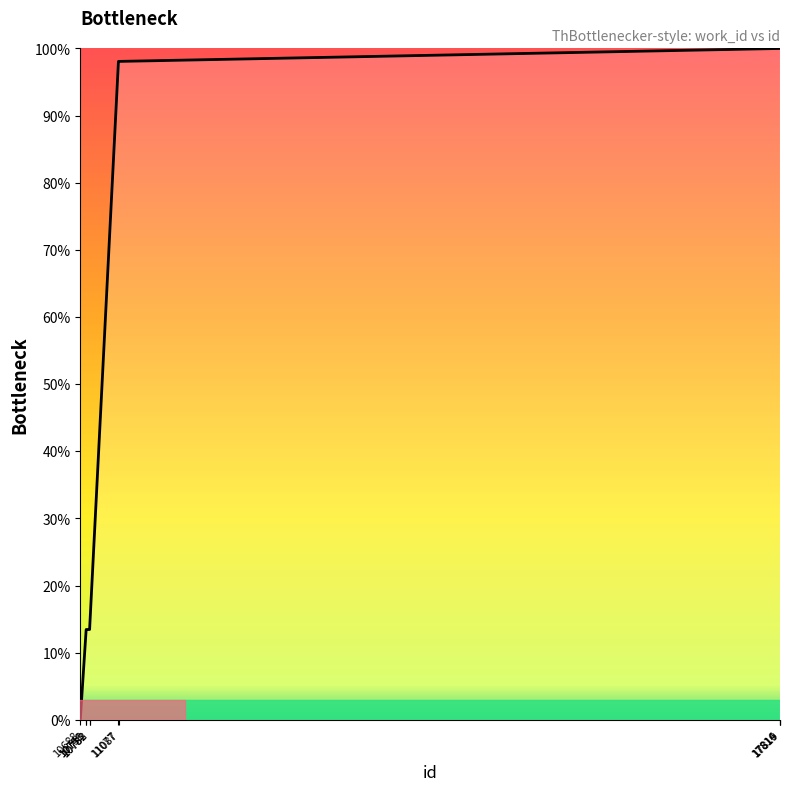

Does the chart display data point markers on the line(s)?

No